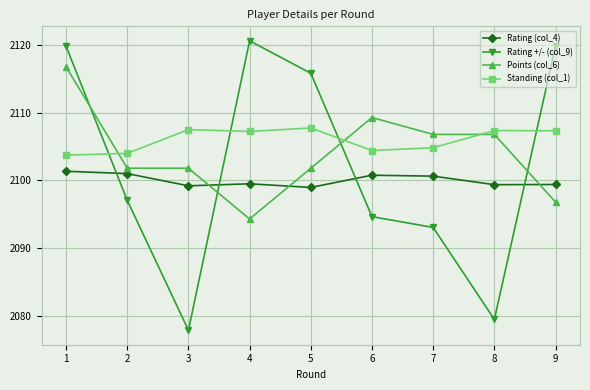

Between which two adjacent categories do Rating (col_4) and Points (col_6) first intersect?

3 and 4